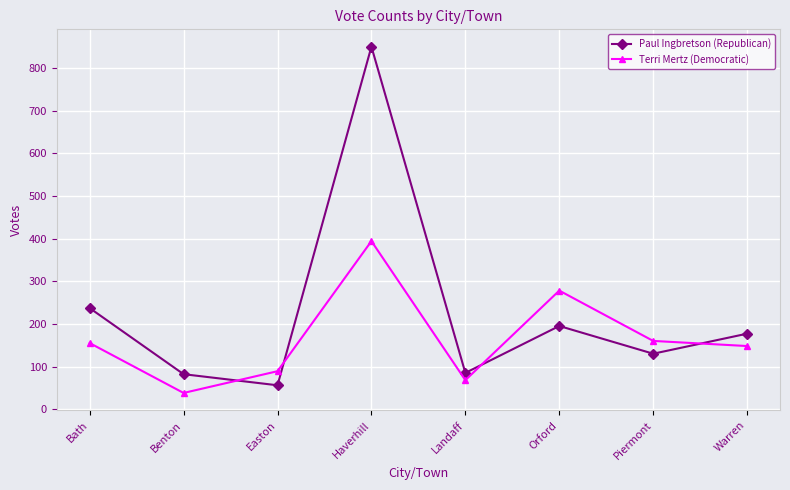

At which label is Paul Ingbretson (Republican) closest to 453?

Bath